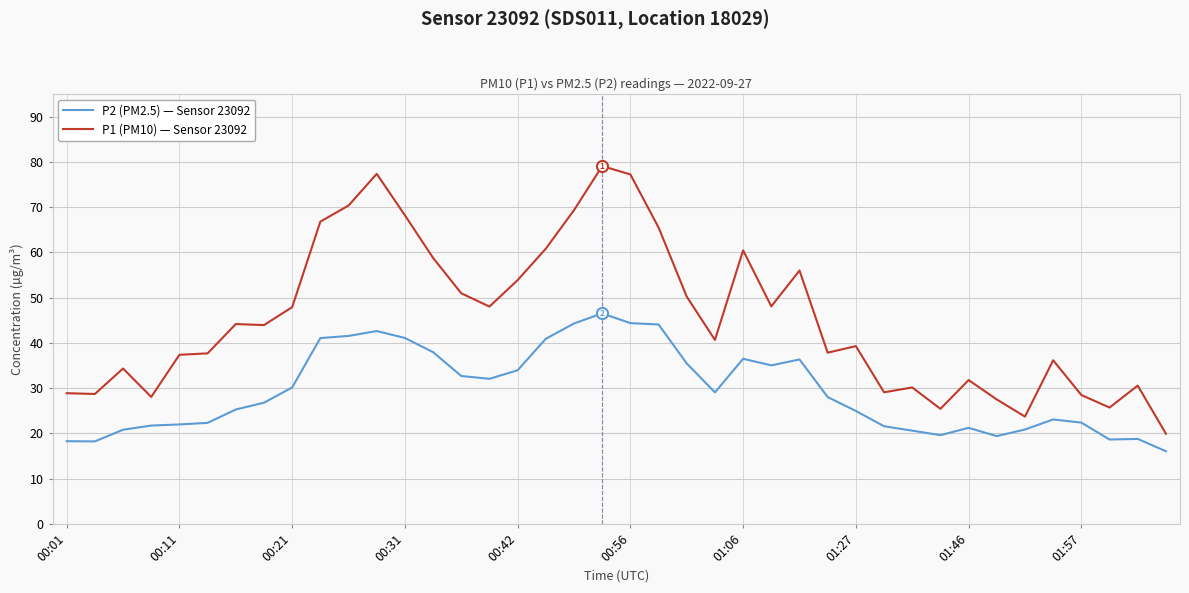

True or false: P1 (PM10) — Sensor 23092 and P2 (PM2.5) — Sensor 23092 cross at least once.

False